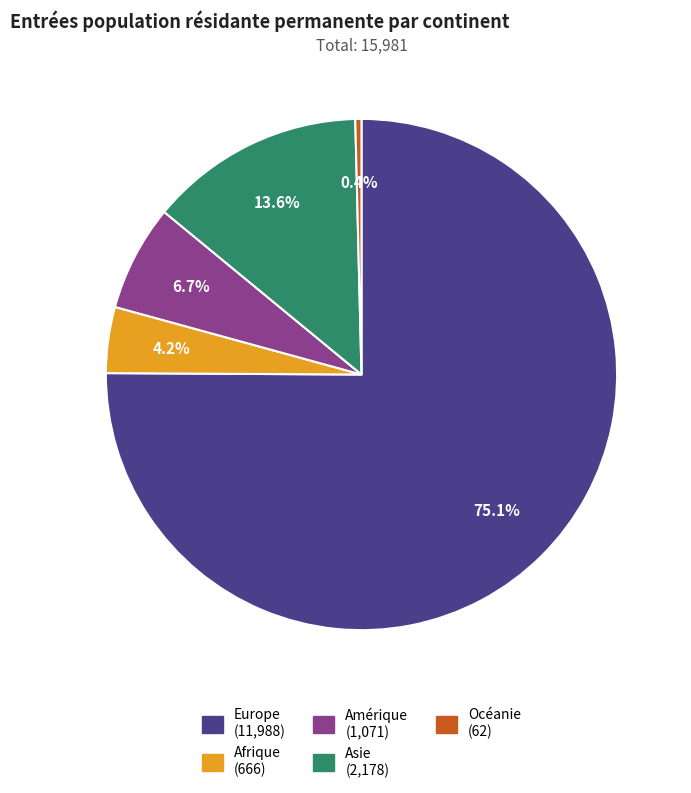

To the nearest percent, what is the difference between the largest and smallest slice percentages?

75%